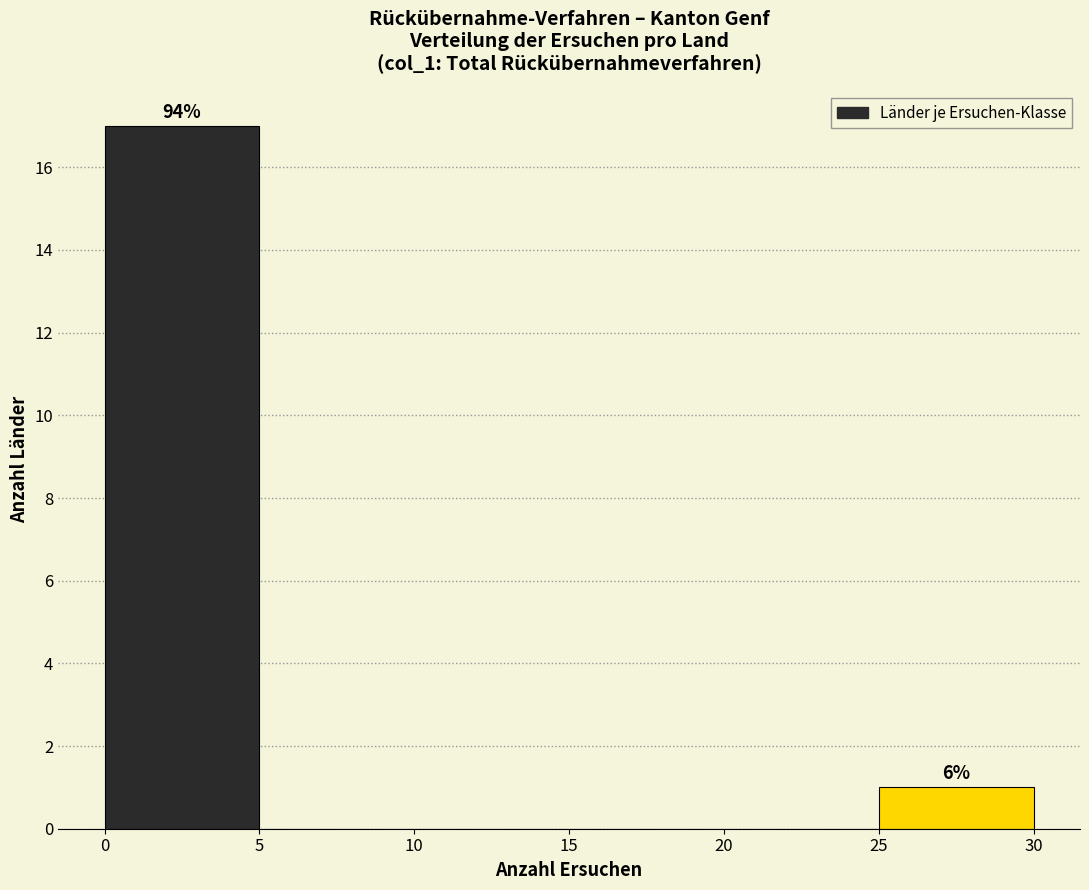

Which range on the x-axis has the tallest bar?

0 to 5